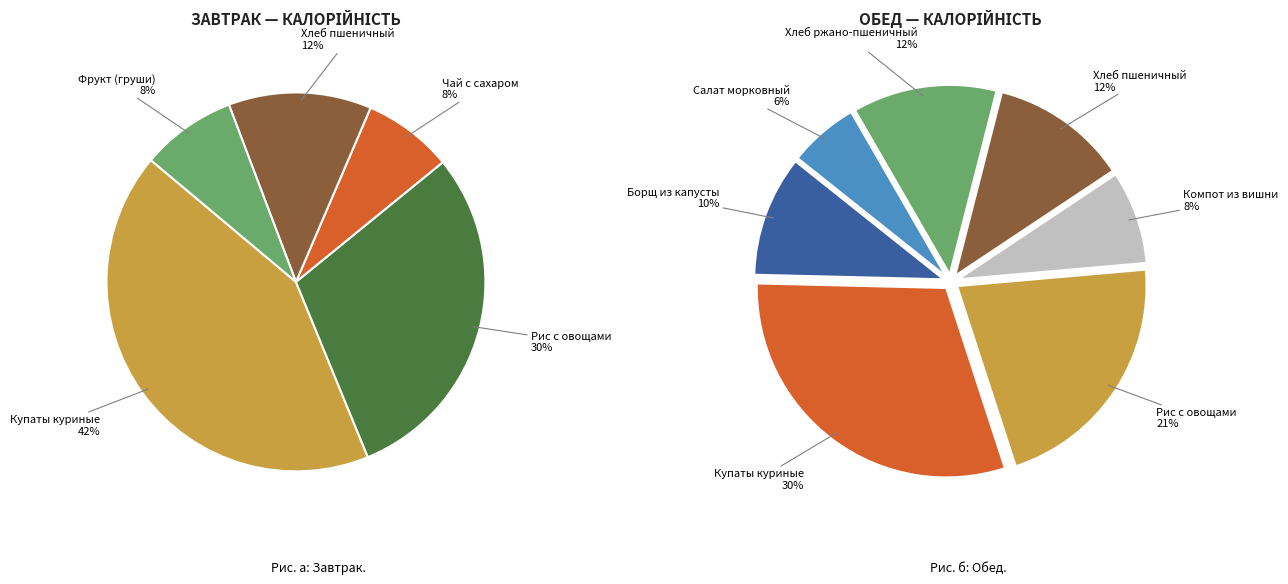

Which has a higher value, Фрукт по сезону (груши) or Чай с сахаром?

Фрукт по сезону (груши)